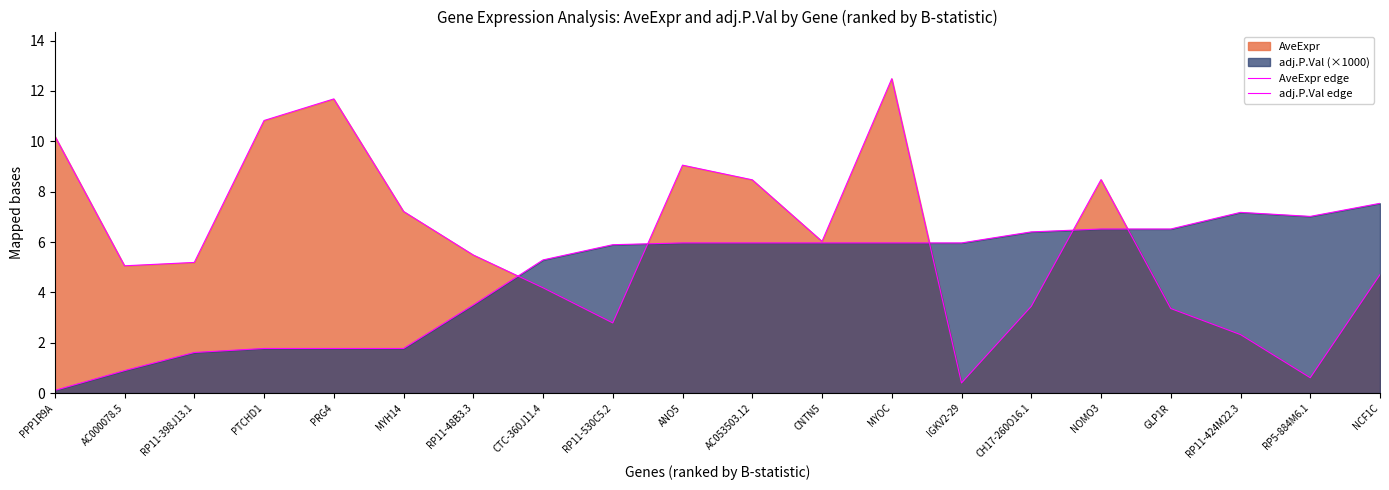

At how many categories does at least one series exceed 9?

5